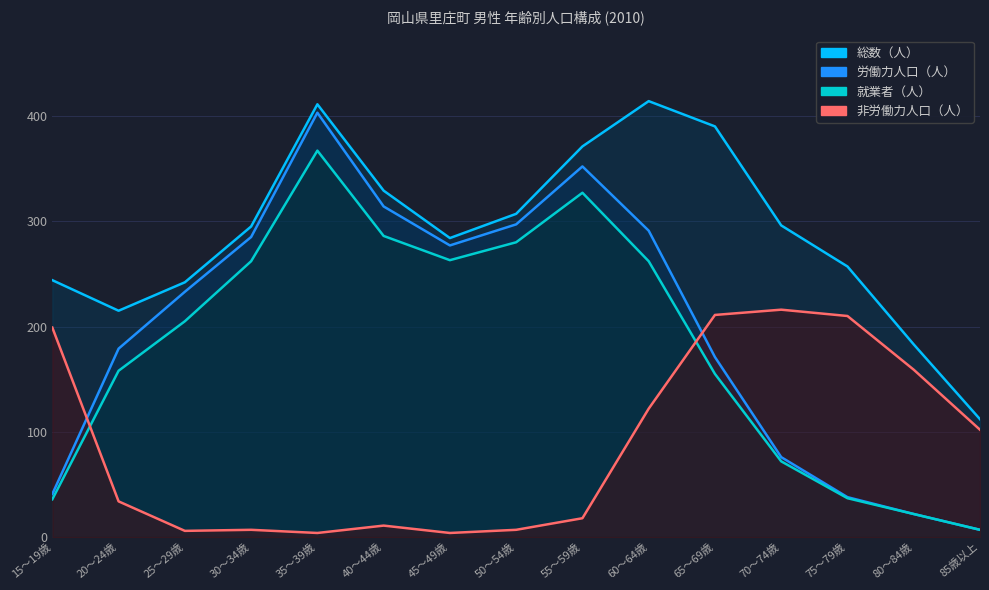

Reading left to right, what are all the values shown in this chart?

総数（人）: 15～19歳=244	20～24歳=215	25～29歳=242	30～34歳=295	35～39歳=411	40～44歳=329	45～49歳=284	50～54歳=307	55～59歳=371	60～64歳=414	65～69歳=390	70～74歳=296	75～79歳=257	80～84歳=183	85歳以上=112
労働力人口（人）: 15～19歳=41	20～24歳=179	25～29歳=233	30～34歳=285	35～39歳=403	40～44歳=314	45～49歳=277	50～54歳=297	55～59歳=352	60～64歳=291	65～69歳=171	70～74歳=76	75～79歳=38	80～84歳=22	85歳以上=7
就業者（人）: 15～19歳=36	20～24歳=158	25～29歳=205	30～34歳=262	35～39歳=367	40～44歳=286	45～49歳=263	50～54歳=280	55～59歳=327	60～64歳=262	65～69歳=155	70～74歳=72	75～79歳=37	80～84歳=22	85歳以上=7
非労働力人口（人）: 15～19歳=199	20～24歳=34	25～29歳=6	30～34歳=7	35～39歳=4	40～44歳=11	45～49歳=4	50～54歳=7	55～59歳=18	60～64歳=122	65～69歳=211	70～74歳=216	75～79歳=210	80～84歳=159	85歳以上=102